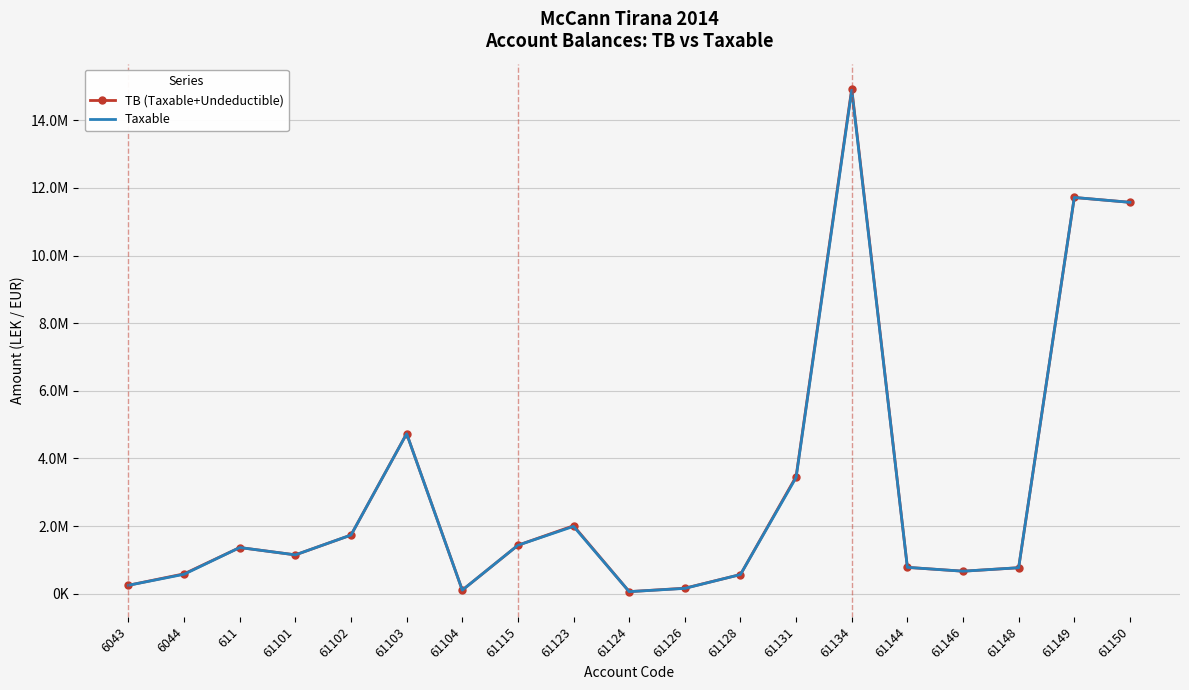

Rank the series by their average value, from lowest to highest.

Taxable, TB (Taxable+Undeductible)